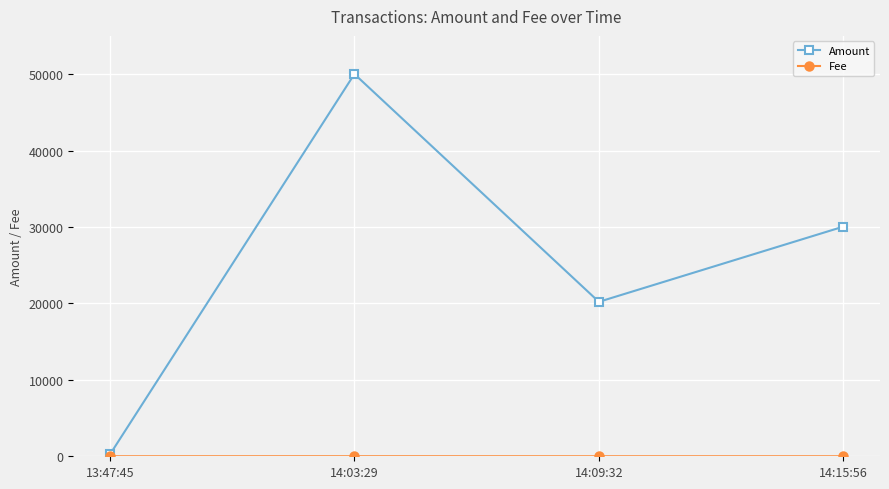

What is the label of the 3rd point from the left?

14:09:32